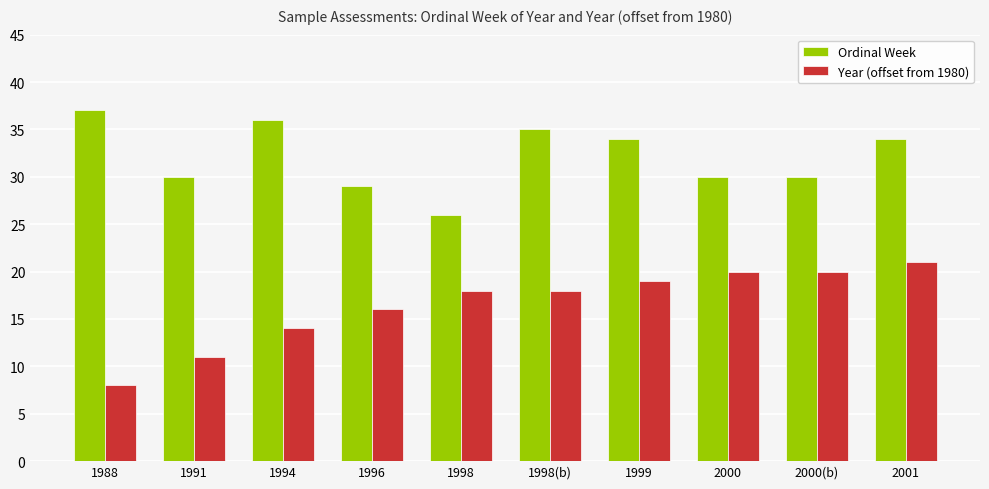

What is the difference between the Ordinal Week values at 2001 and 2000(b)?

4